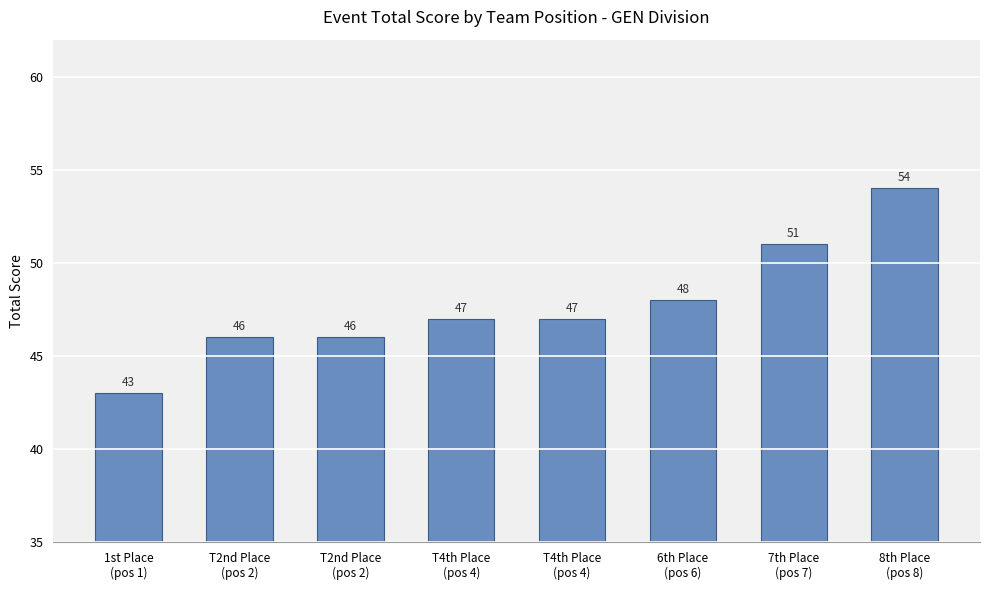

Rank the categories by value from highest to lowest.

8th Place
(pos 8), 7th Place
(pos 7), 6th Place
(pos 6), T4th Place
(pos 4), T4th Place
(pos 4), T2nd Place
(pos 2), T2nd Place
(pos 2), 1st Place
(pos 1)